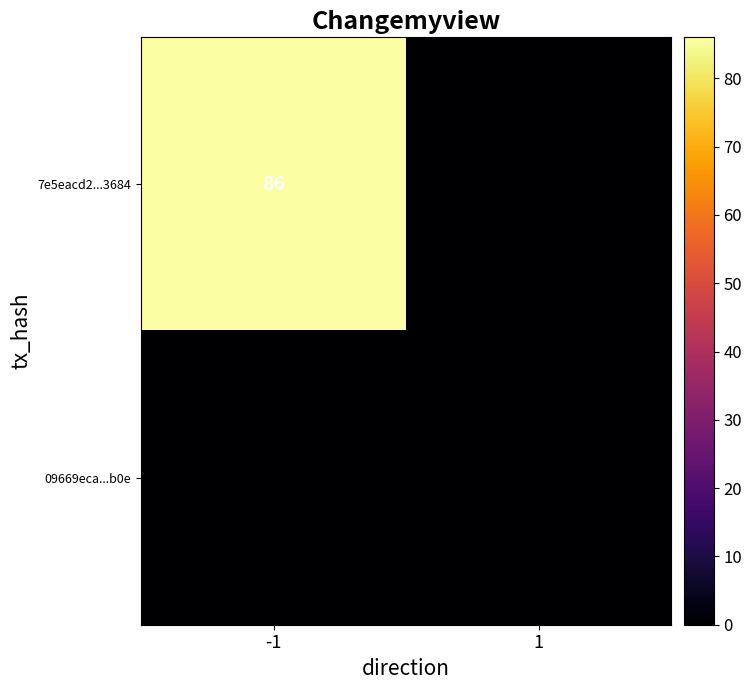

Is it true that 7e5eacd2...3684 equals 113 at -1?

False